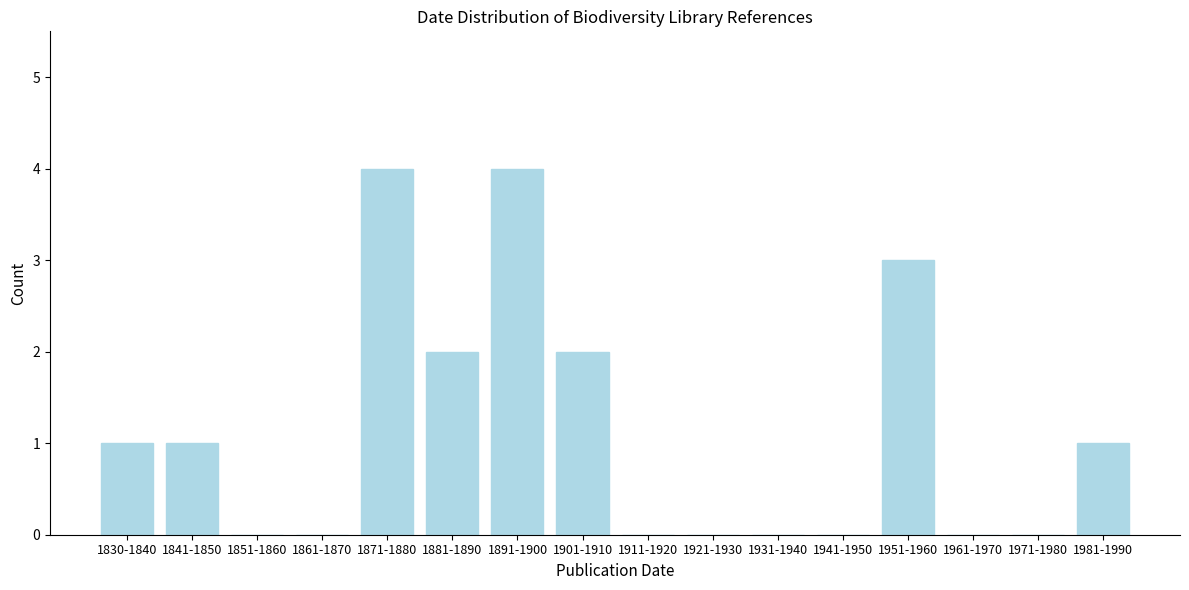

Reading right to left, what are all the values shown in this chart?

1981-1990=1	1971-1980=0	1961-1970=0	1951-1960=3	1941-1950=0	1931-1940=0	1921-1930=0	1911-1920=0	1901-1910=2	1891-1900=4	1881-1890=2	1871-1880=4	1861-1870=0	1851-1860=0	1841-1850=1	1830-1840=1